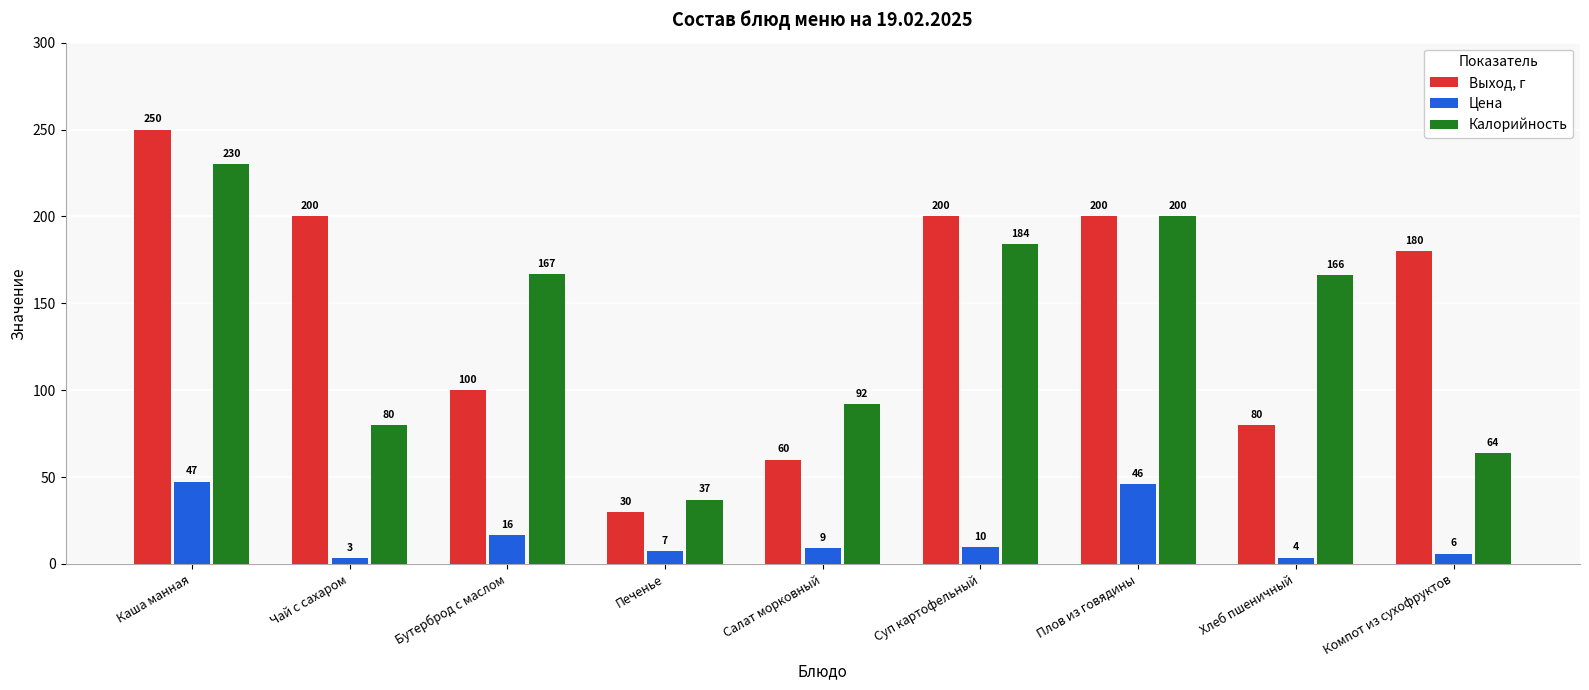

What is the difference between the second highest and second lowest values in the Цена series?

42.3